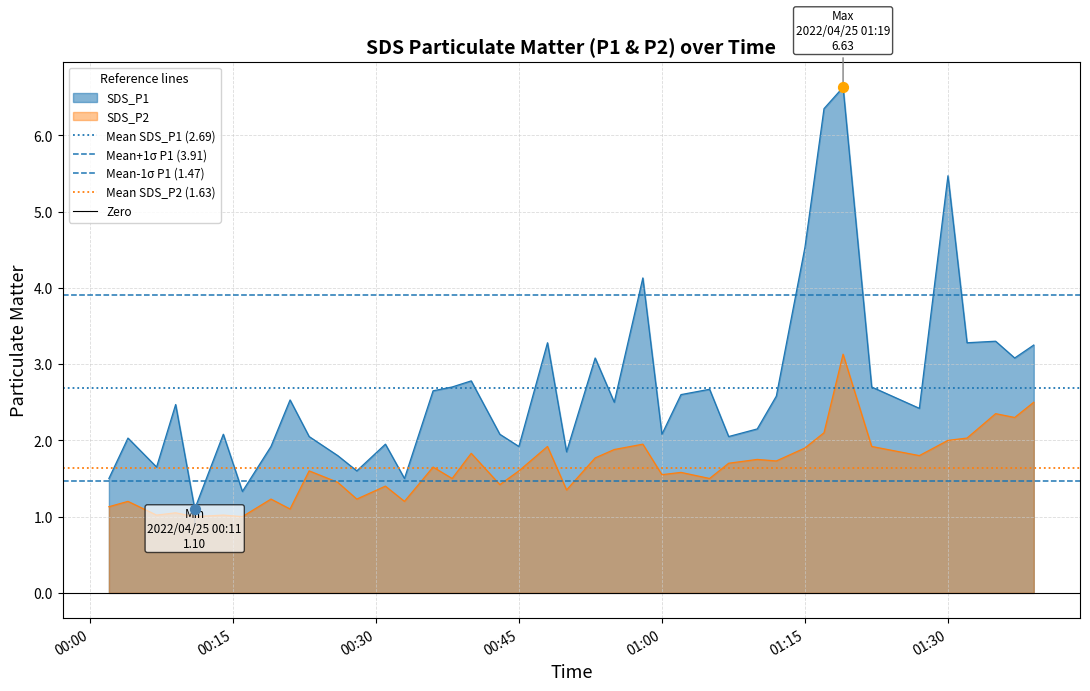

What is the maximum value for SDS_P1?

6.6